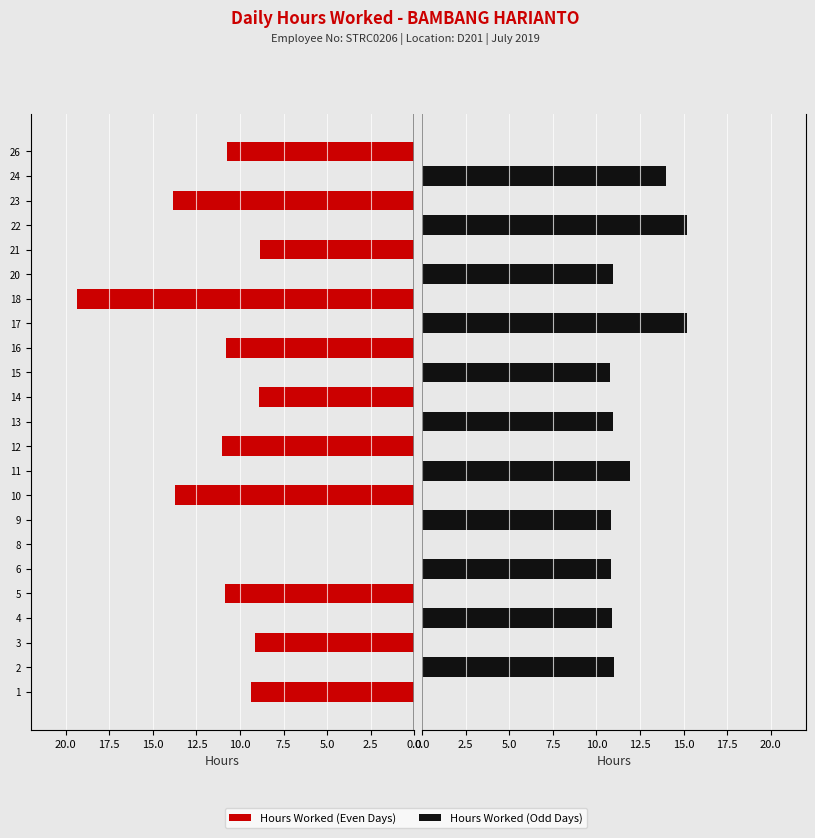

True or false: Hours Worked (Odd Days) has a value of 6.3 at 22.

False